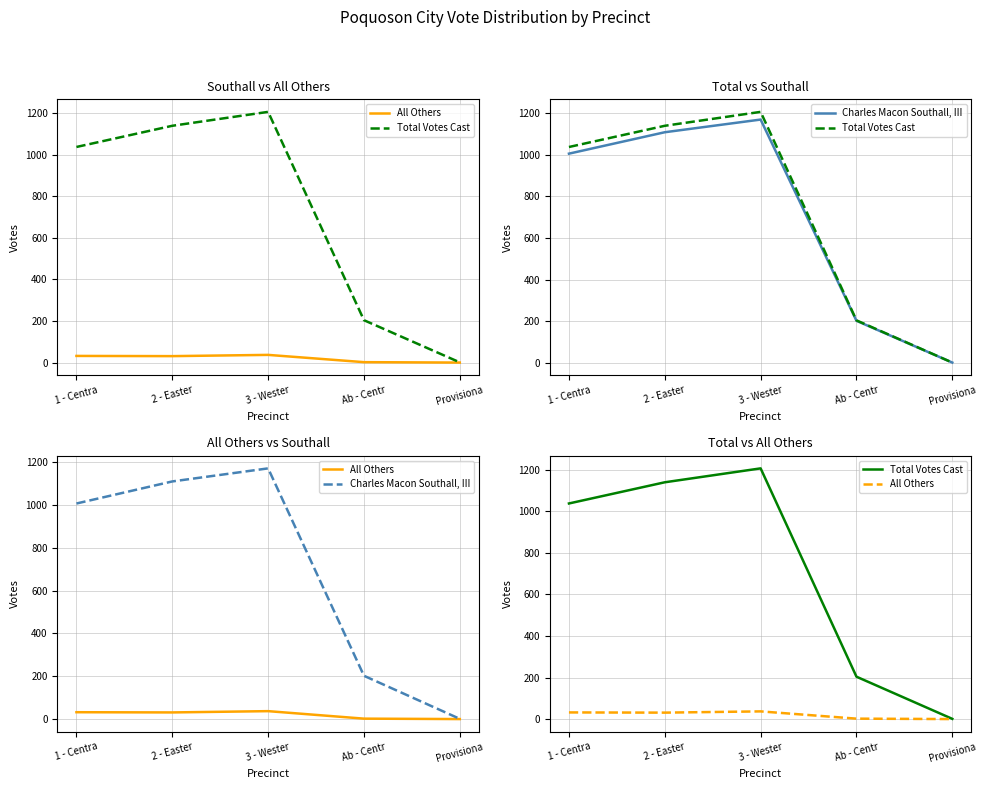

The All Others series shows 10 at 3 - Wester. True or false?

False